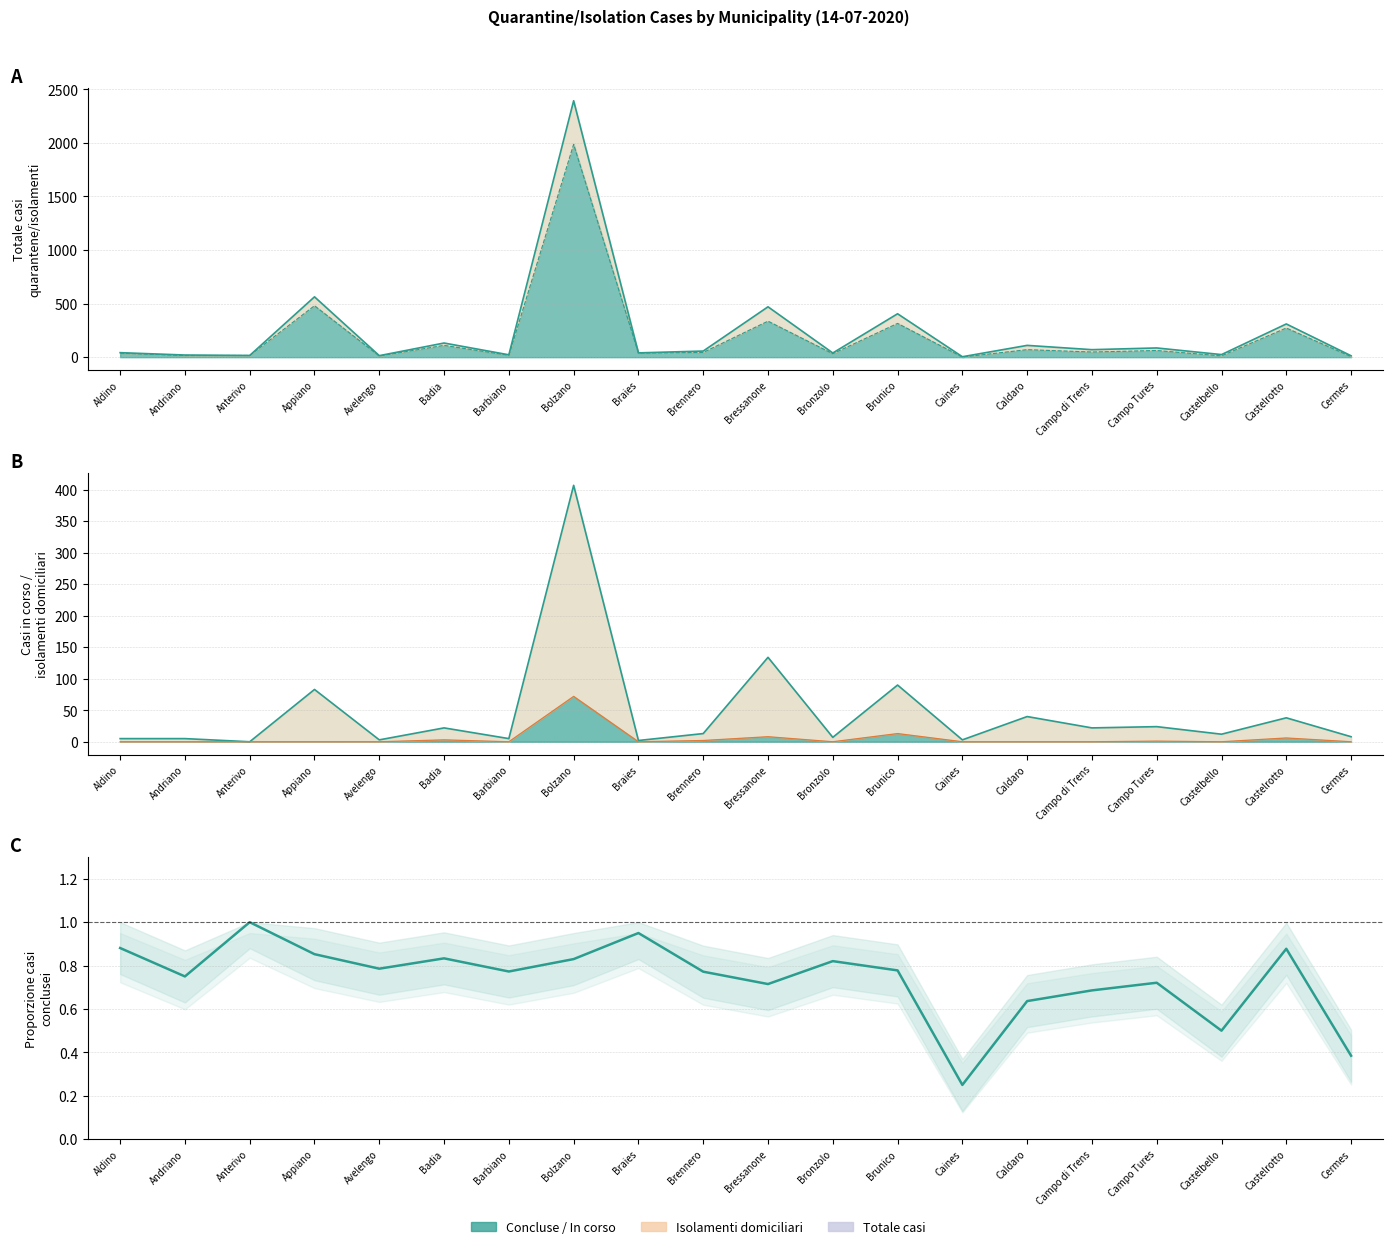

Which label corresponds to the smallest value in the chart?

Caines